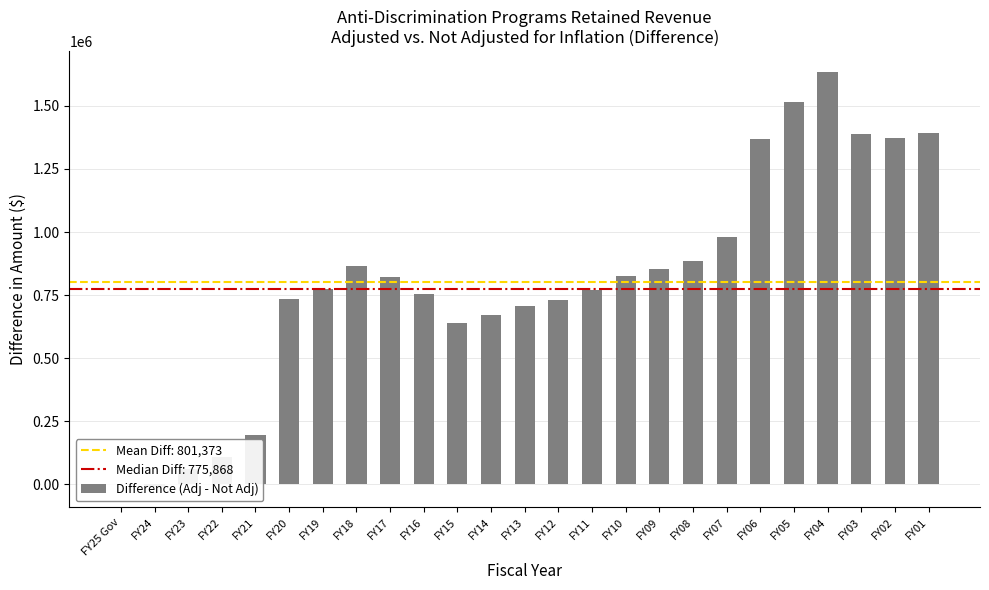

Count the number of categories in the chart.

25